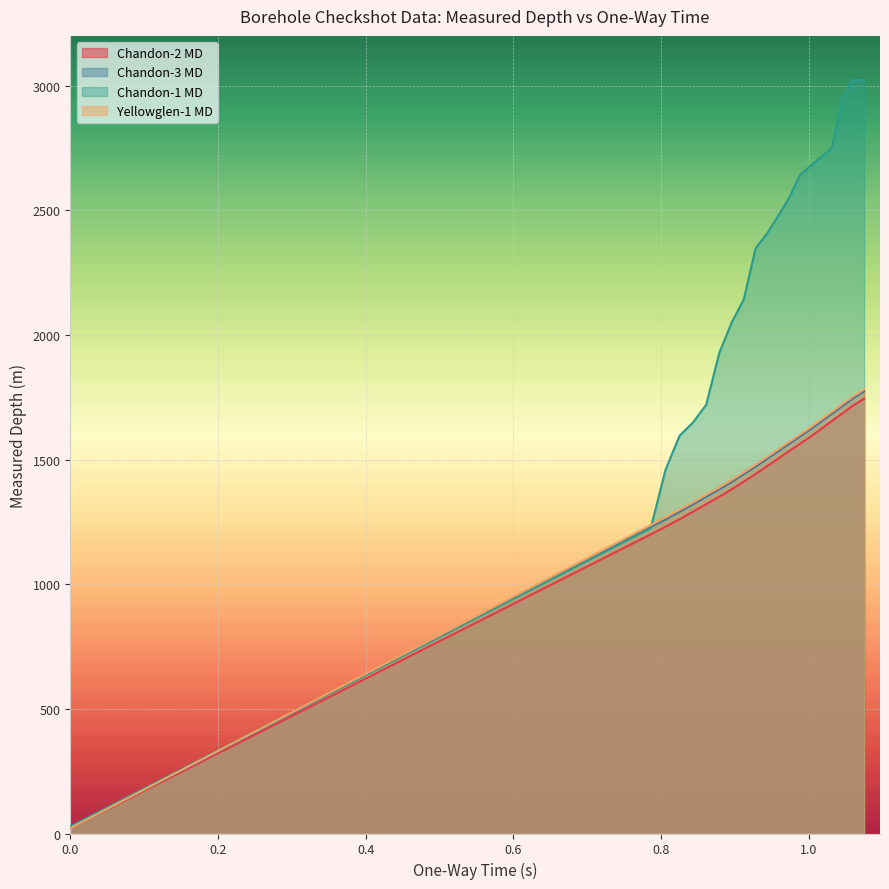

Which series has the largest range (max minus min)?

Chandon-1 MD